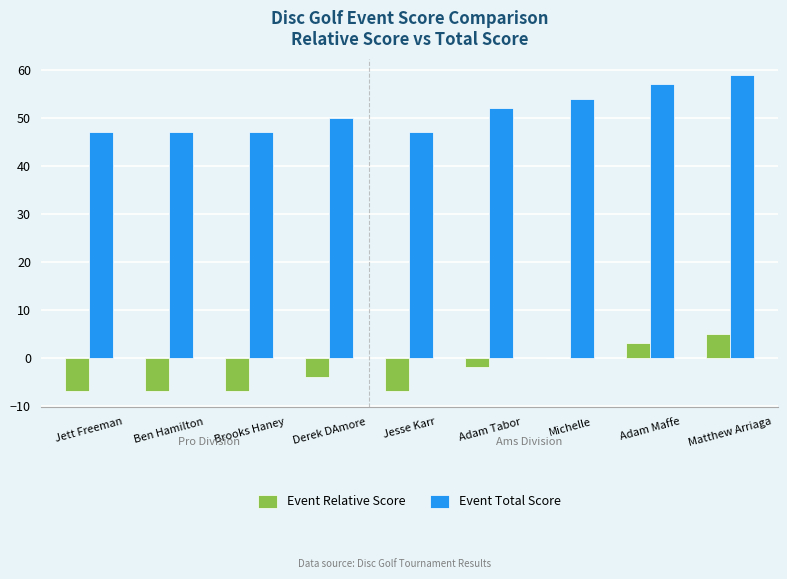

How many values in the Event Relative Score series exceed -4?

4